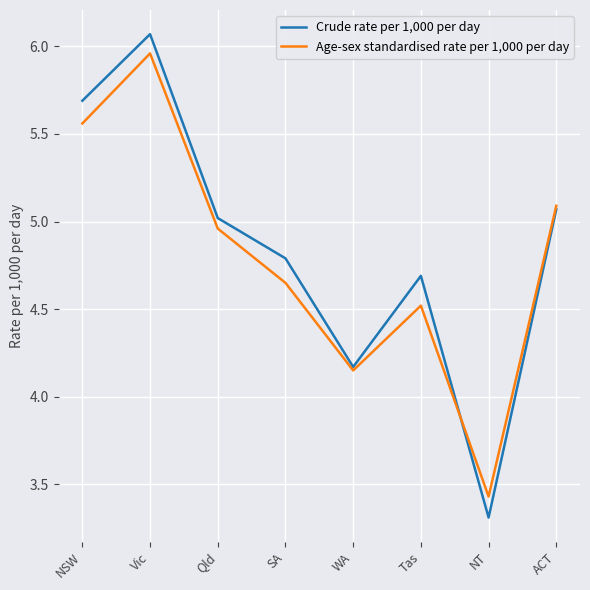

The value of Crude rate per 1,000 per day at Vic is 2.3. True or false?

False